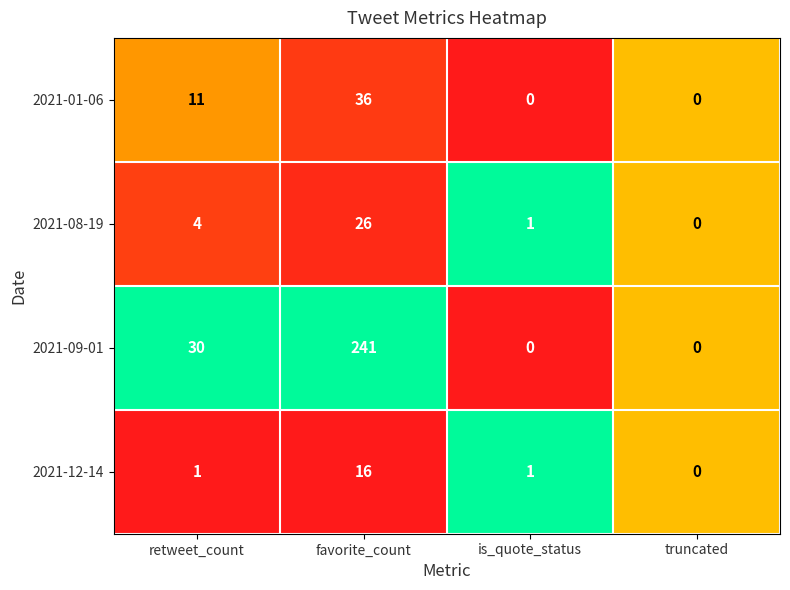

Reading right to left, extract all data points from this chart.

2021-01-06: 0	0	36	11
2021-08-19: 0	1	26	4
2021-09-01: 0	0	241	30
2021-12-14: 0	1	16	1